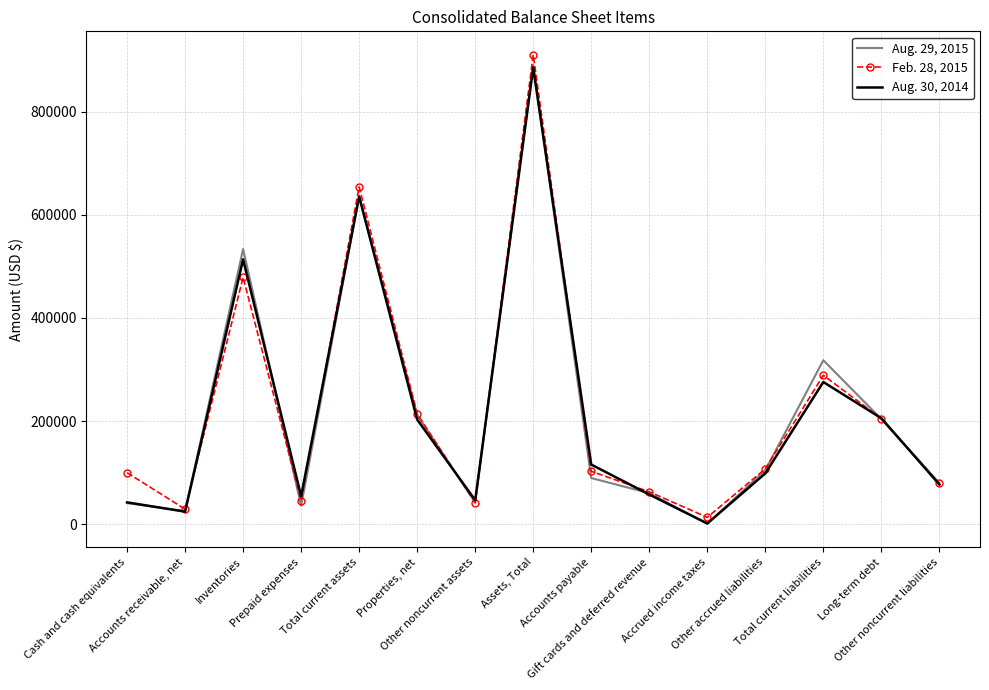

Which series has the largest range (max minus min)?

Feb. 28, 2015